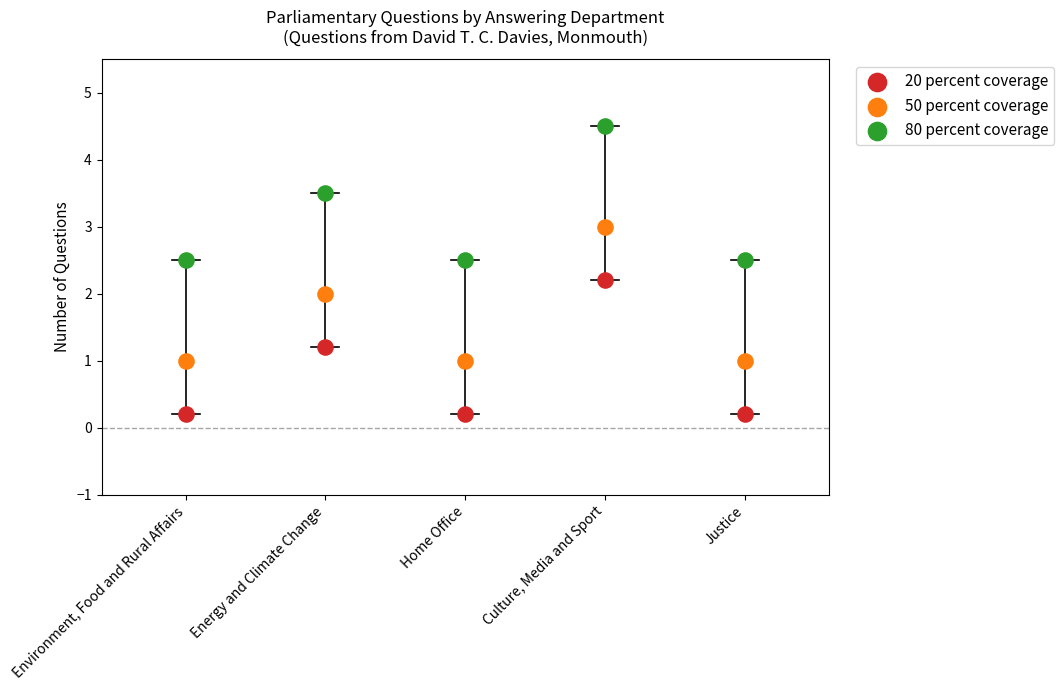

Which series reaches the maximum Y coordinate?

80 percent coverage